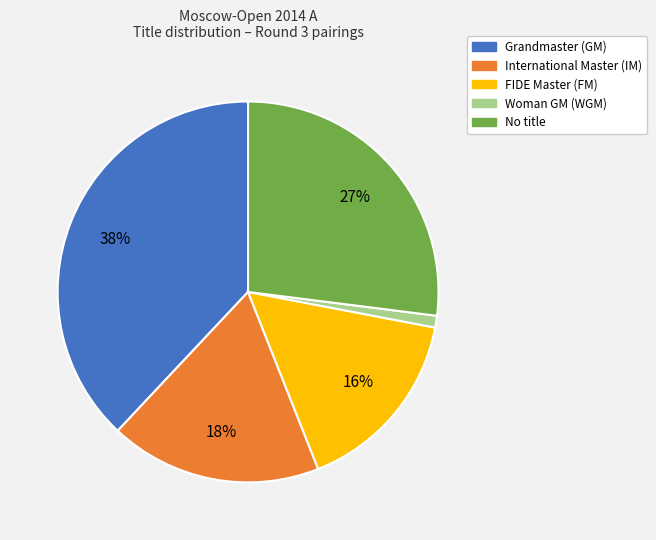

Rank the categories by value from highest to lowest.

Grandmaster (GM), No title, International Master (IM), FIDE Master (FM), Woman GM (WGM)